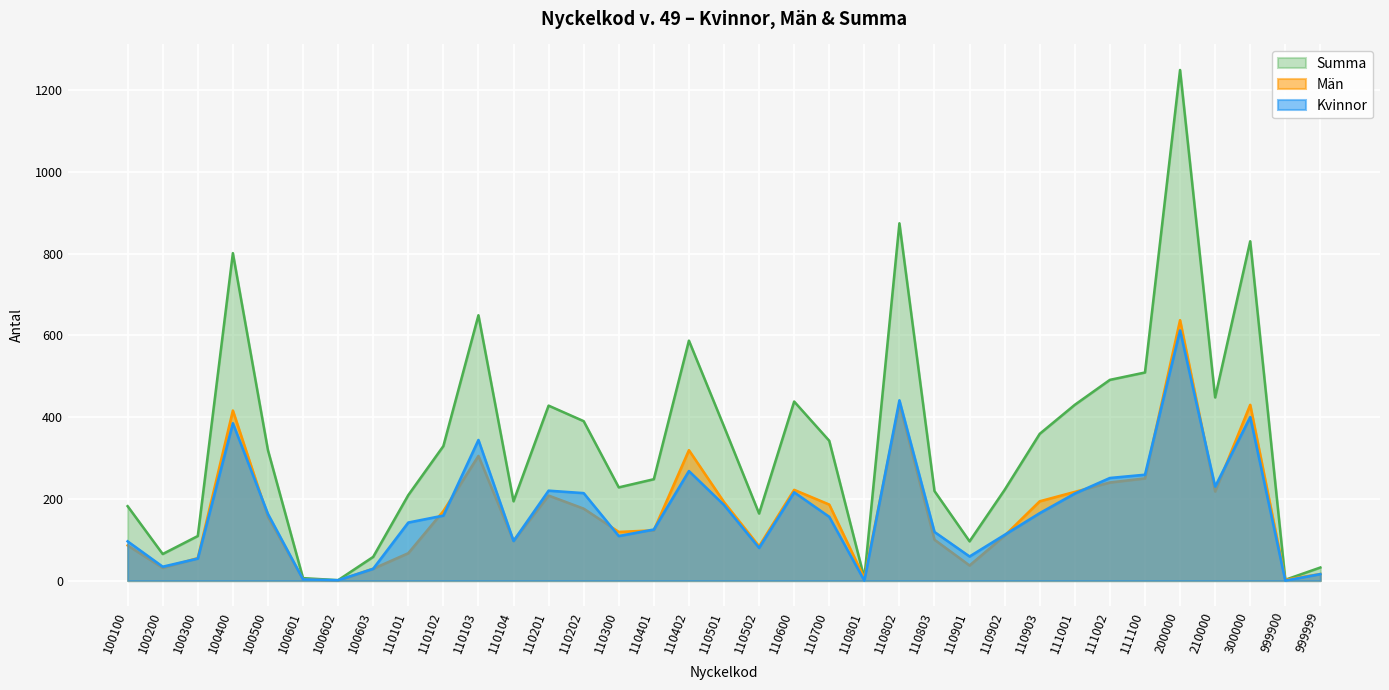

How many lines are shown in the chart?

3